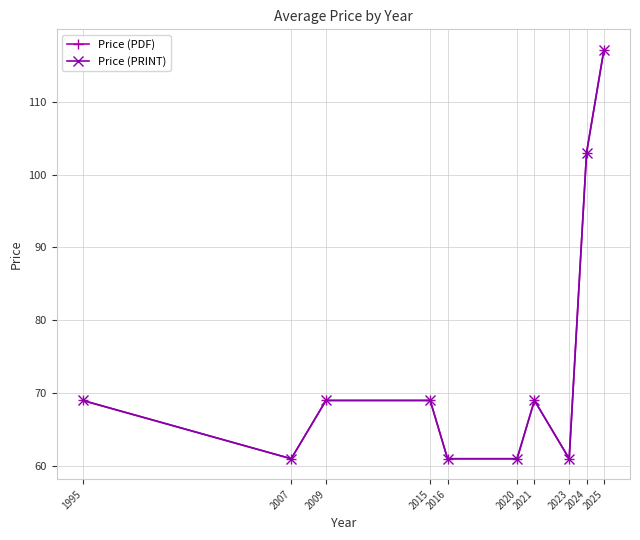

True or false: Price (PDF) and Price (PRINT) cross at least once.

False